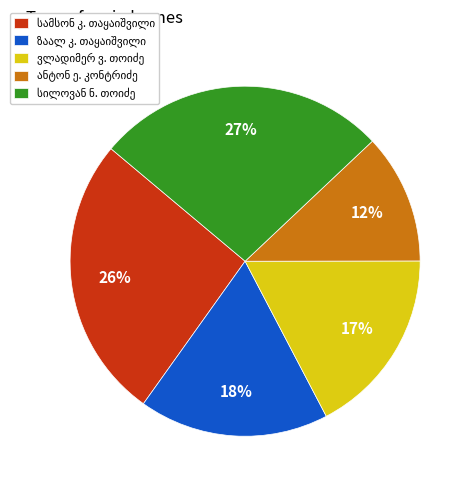

To the nearest percent, what is the difference between the largest and smallest slice percentages?

15%